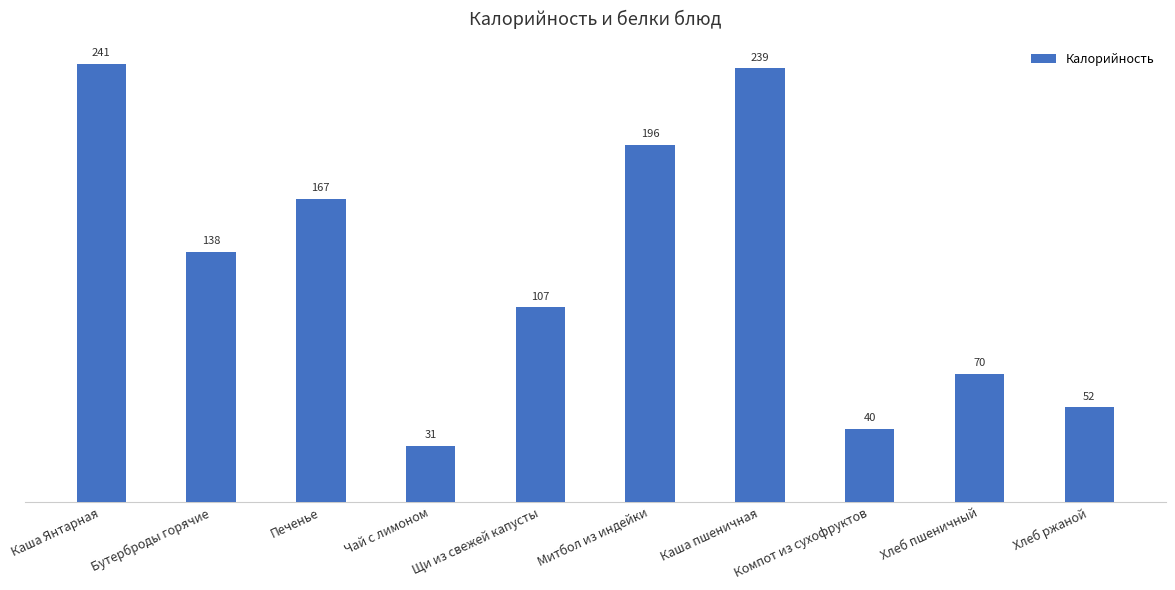

Between Хлеб пшеничный and Печенье, which is larger?

Печенье